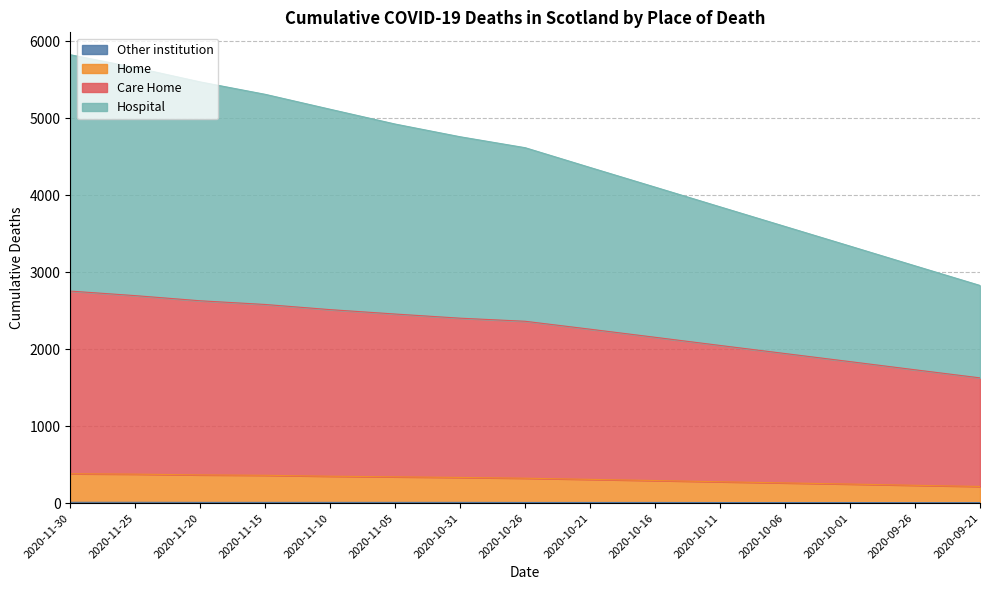

What are all the series names shown in the legend?

Hospital, Care Home, Home, Other institution